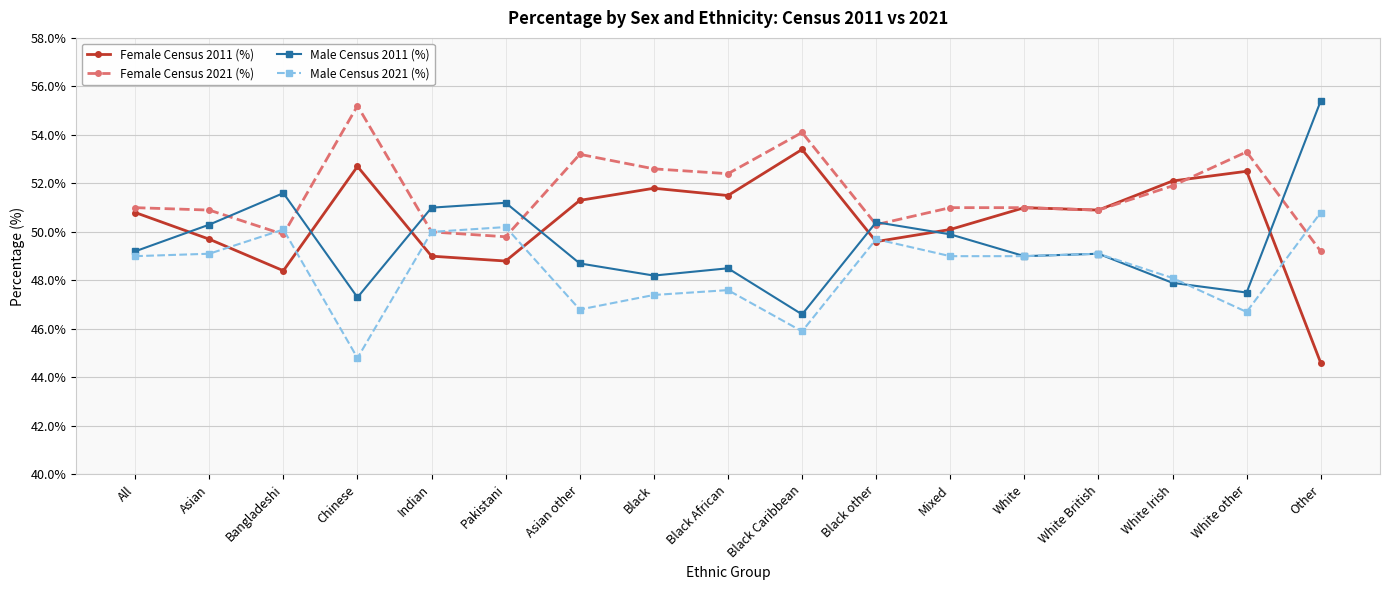

Where is the first local maximum for Male Census 2021 (%)?

Bangladeshi